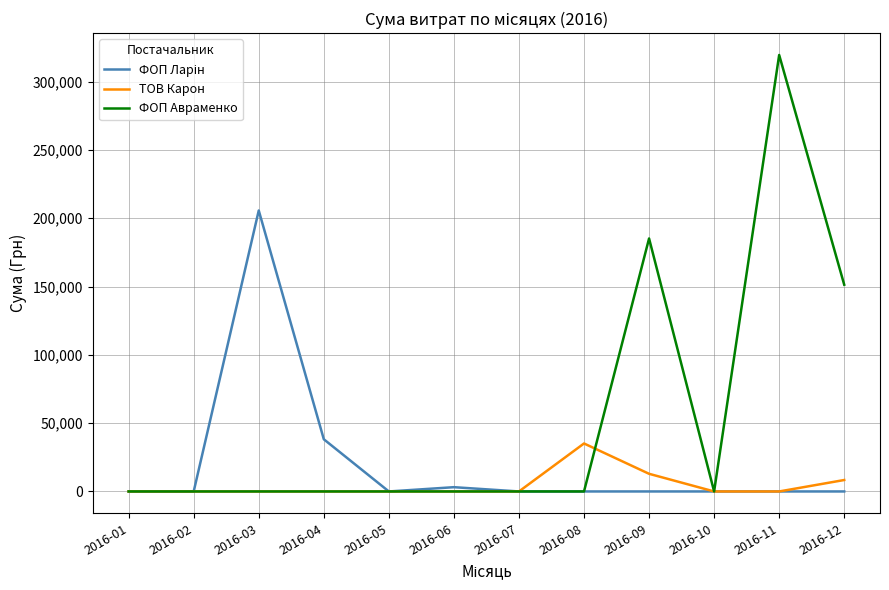

Which series has the largest total across all categories?

ФОП Авраменко